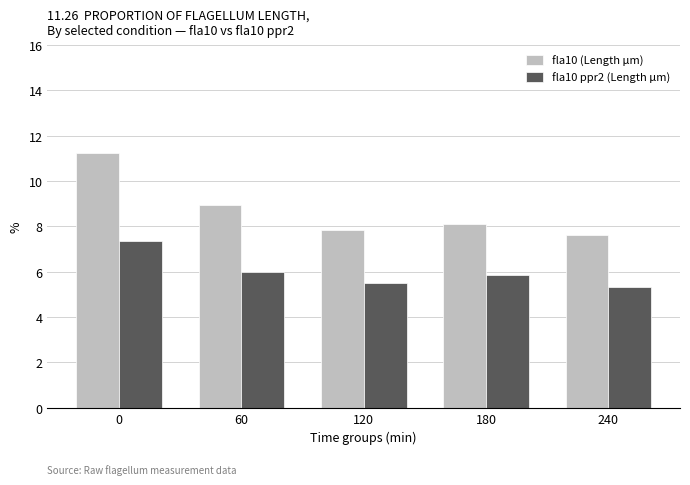

True or false: fla10 ppr2 (Length μm) has a value of 10.4 at 180.

False